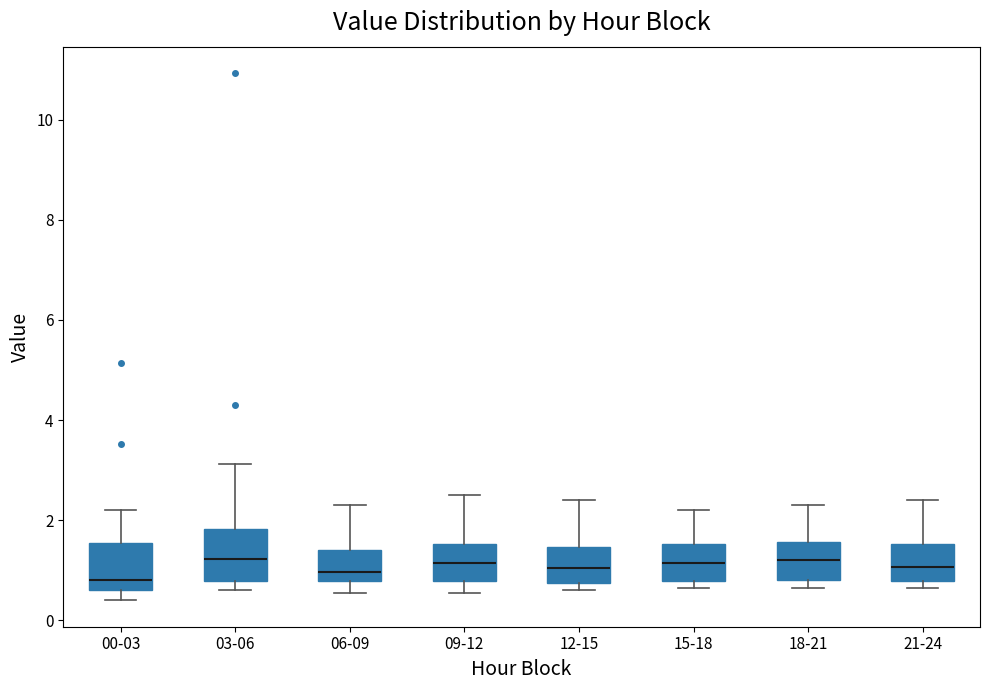

Reading left to right, read every box against the y-axis: the position of its median line, the range the box covers, and the ends of its whiskers. The values are not printed on the chart, so give them approximately, as read against the axis.

00-03: median 0.8, box 0.6 to 1.6, whiskers 0.4 to 2.2
03-06: median 1.2, box 0.8 to 1.8, whiskers 0.6 to 3.2
06-09: median 1.0, box 0.8 to 1.4, whiskers 0.6 to 2.4
09-12: median 1.2, box 0.8 to 1.6, whiskers 0.6 to 2.6
12-15: median 1.0, box 0.8 to 1.4, whiskers 0.6 to 2.4
15-18: median 1.2, box 0.8 to 1.6, whiskers 0.6 to 2.2
18-21: median 1.2, box 0.8 to 1.6, whiskers 0.6 to 2.4
21-24: median 1.0, box 0.8 to 1.6, whiskers 0.6 to 2.4